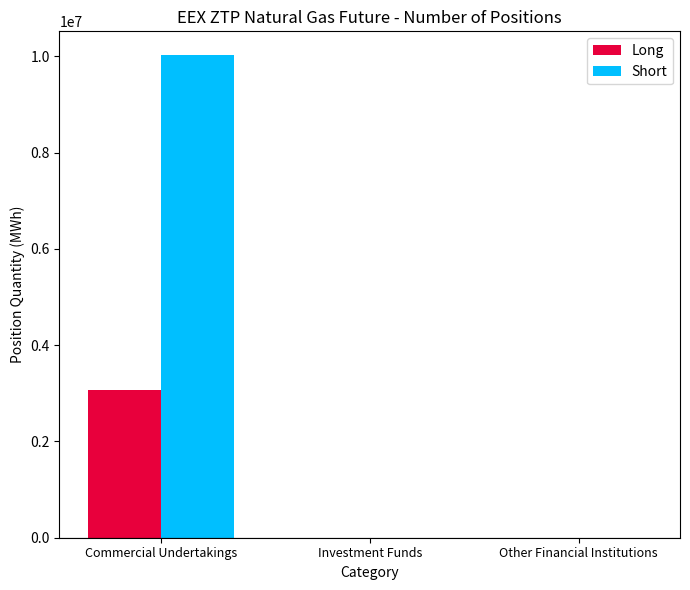

What is the sum of the Short values at Commercial Undertakings and Investment Funds?

10020460